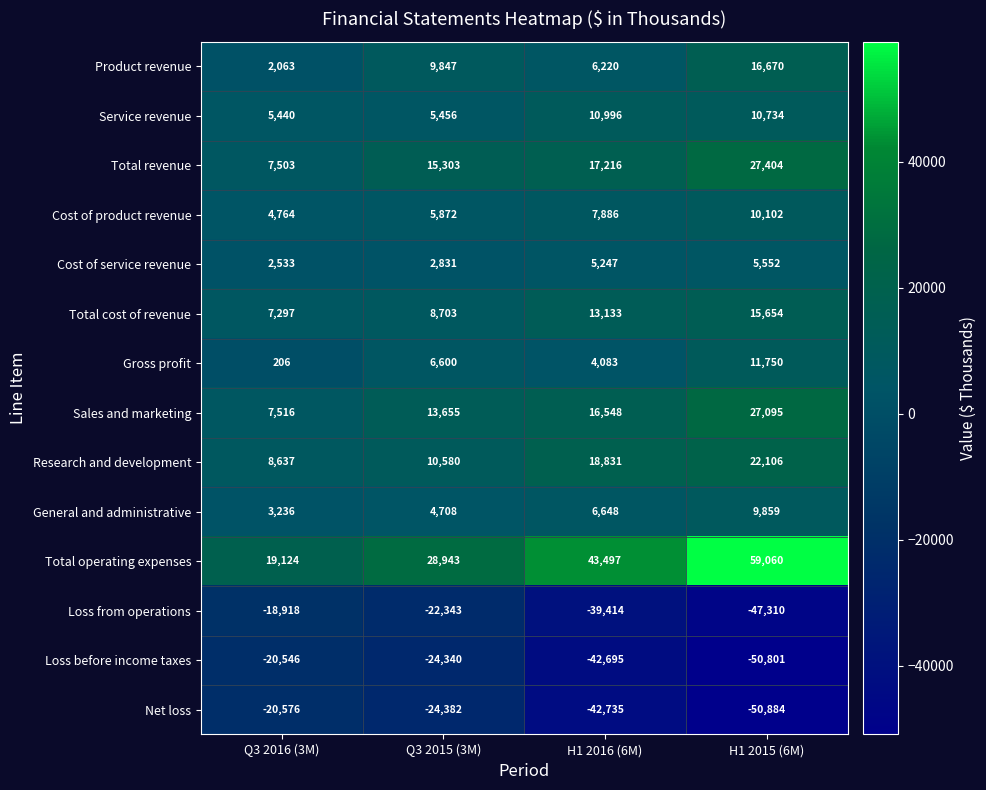

What is the difference between the Gross profit values at Q3 2016 (3M) and Q3 2015 (3M)?

6394